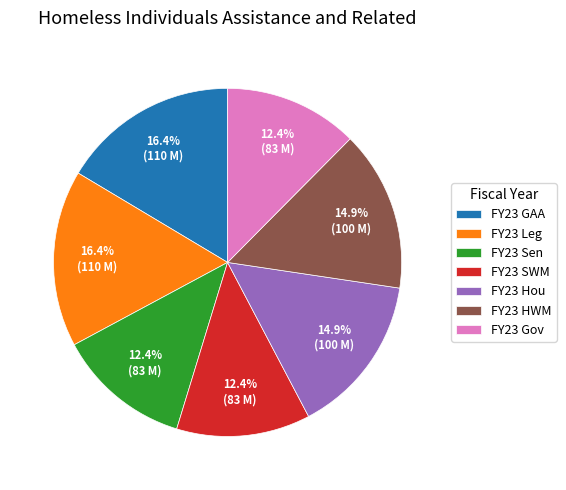

To the nearest percent, what is the average slice percentage?

14%